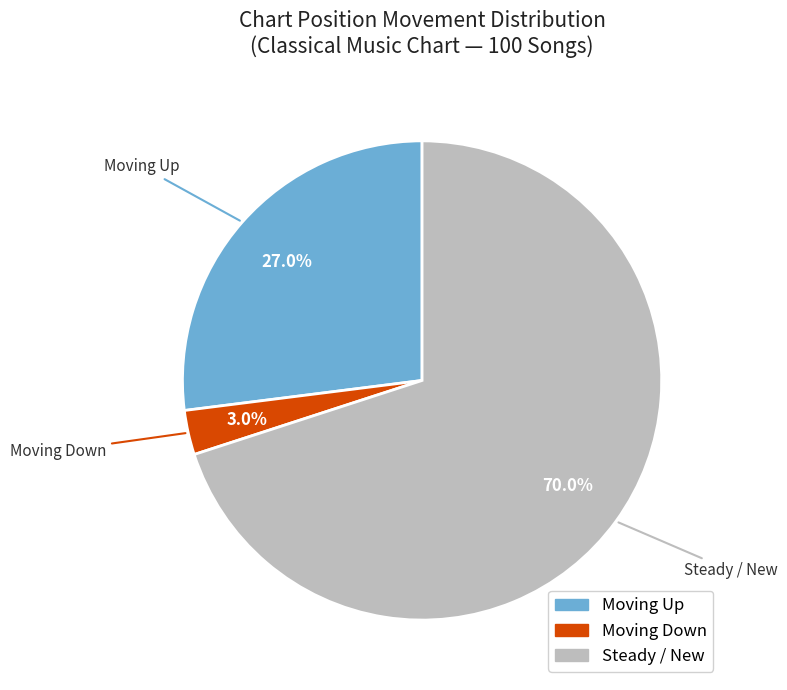

Is there a majority slice in this chart?

Yes